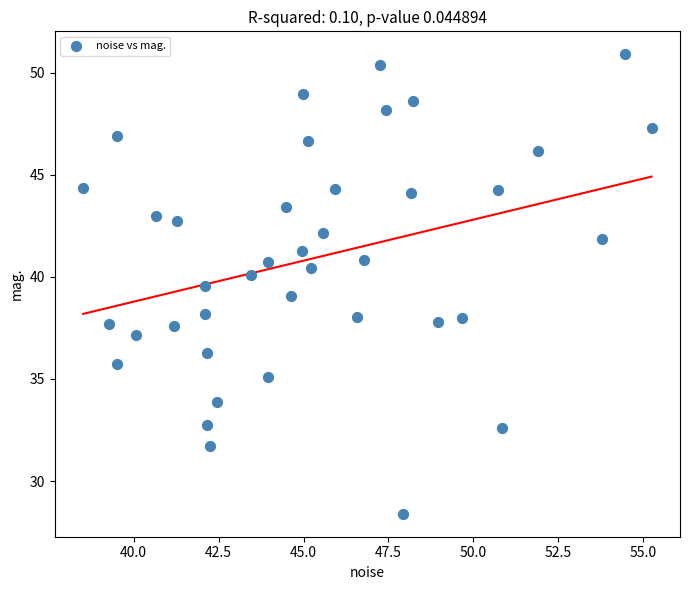

What is the range of Y values (max minus min)?

22.5